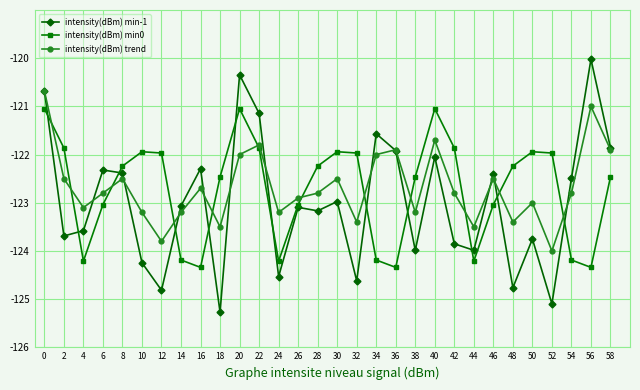

How many interior local valleys does the intensity(dBm) trend series have?

9